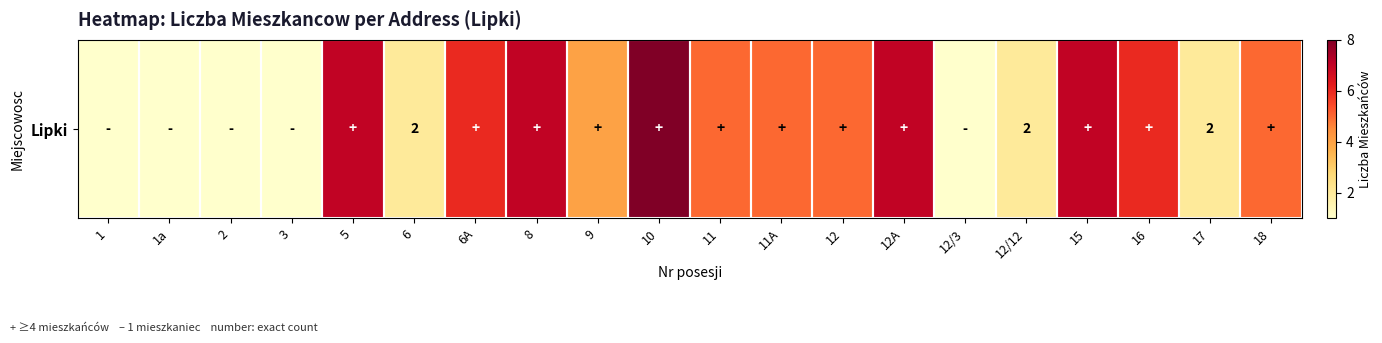

What is the minimum value shown in the chart?

1